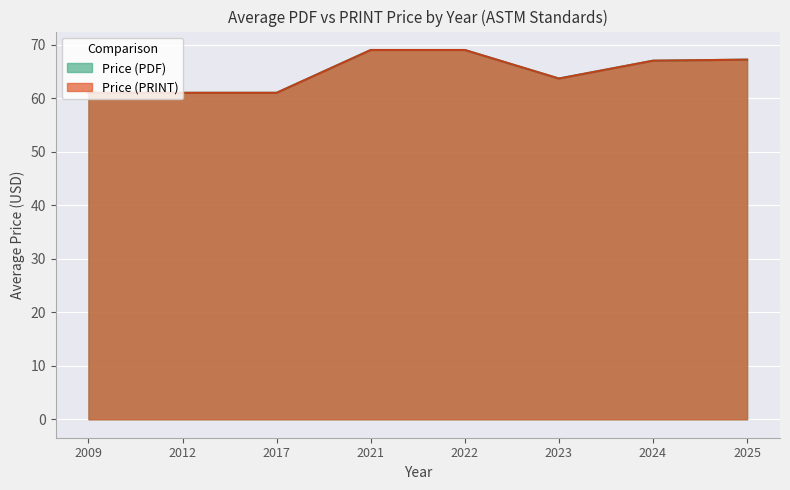

Which series has the largest total across all categories?

Price (PDF)